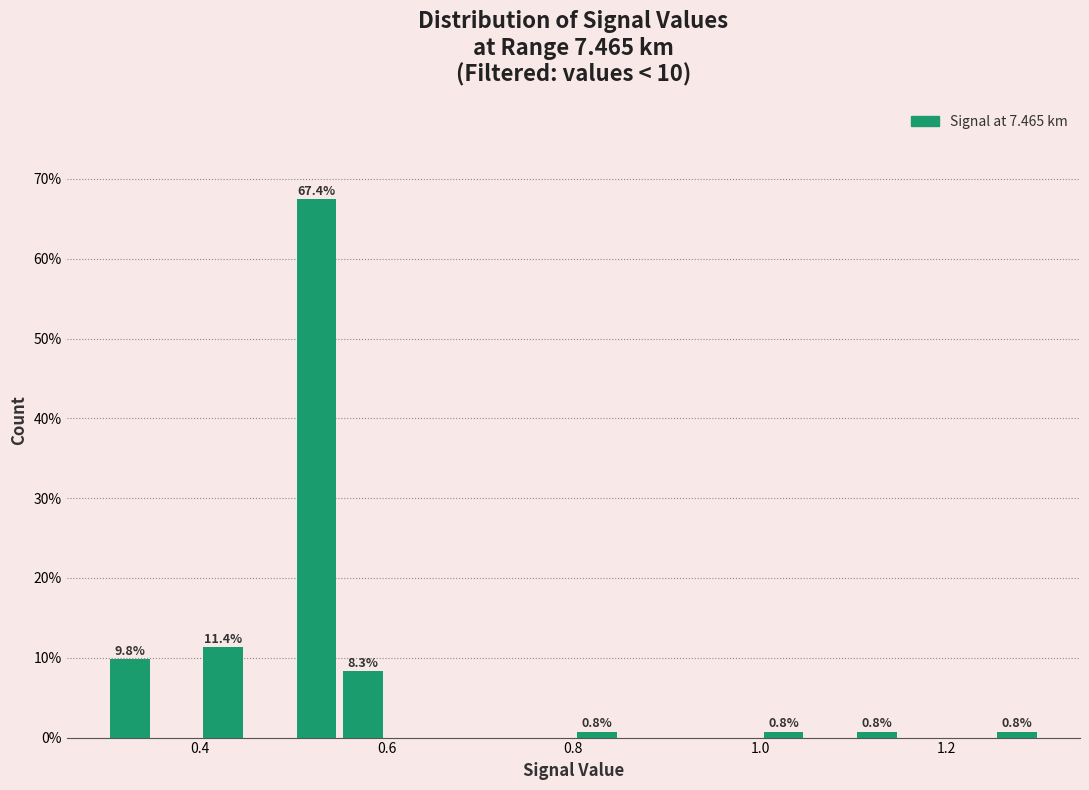

Read against the x-axis, roughly where is the centre of the tallest bar?

0.52